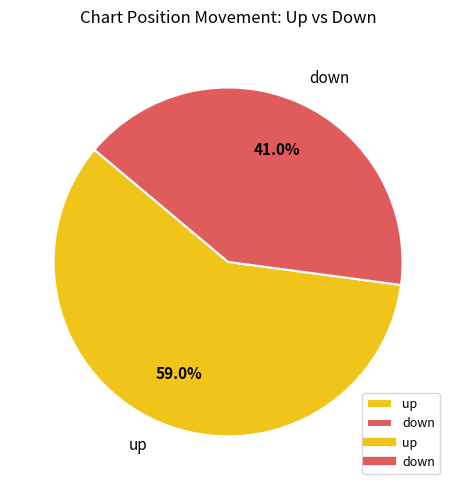

What is the total percentage of up and down?

100.0%